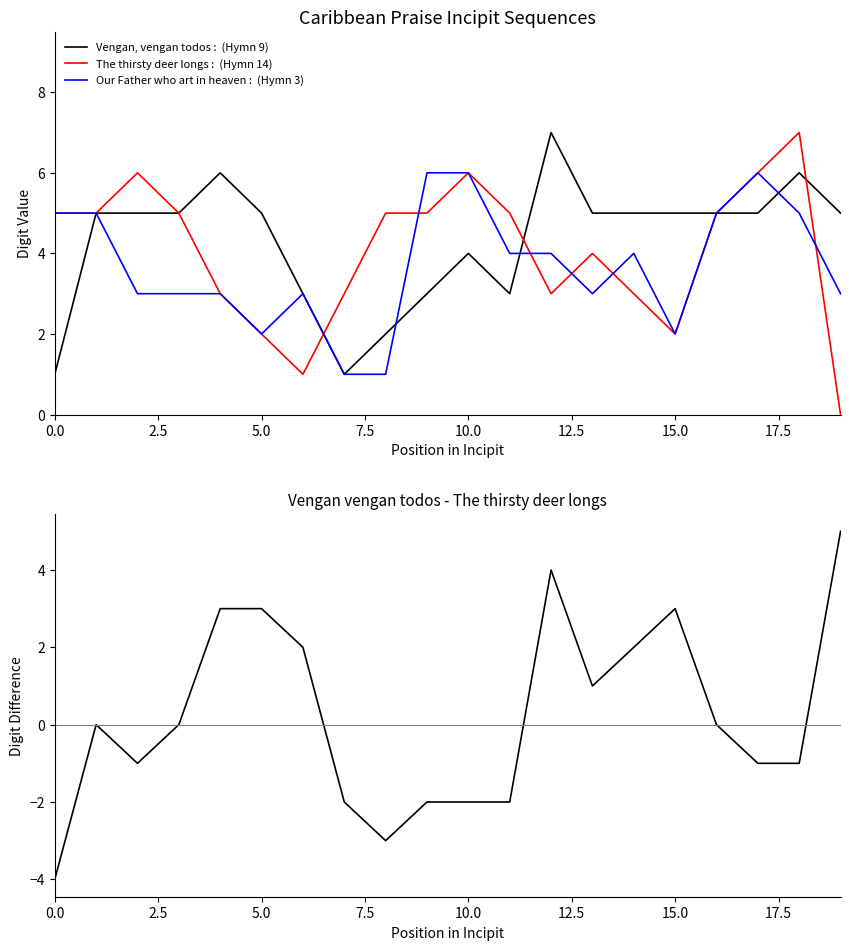

What value does the The thirsty deer longs series have at 13?

4